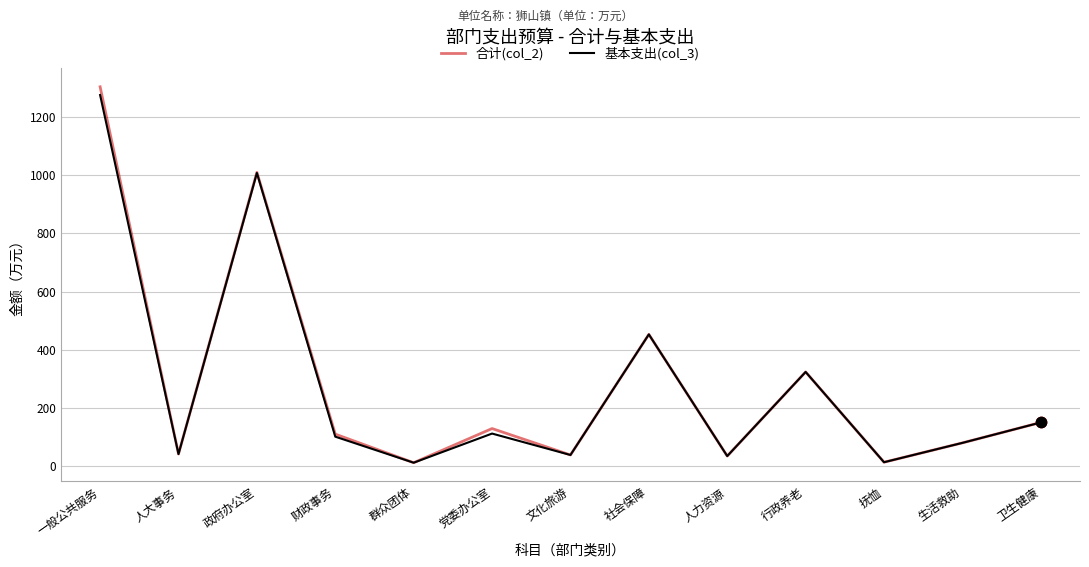

At how many categories does at least one series exceed 589?

2